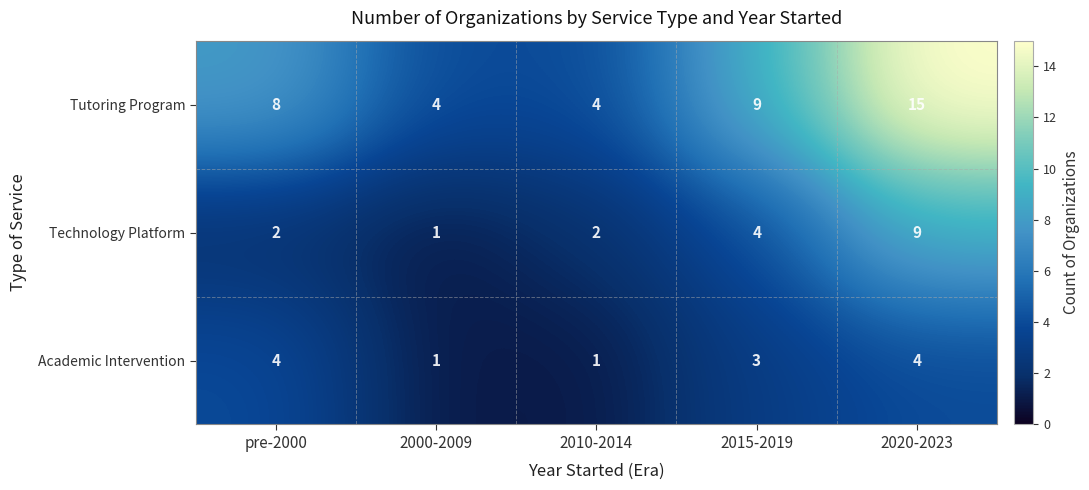

Which category has the highest value in the Technology Platform series?

2020-2023